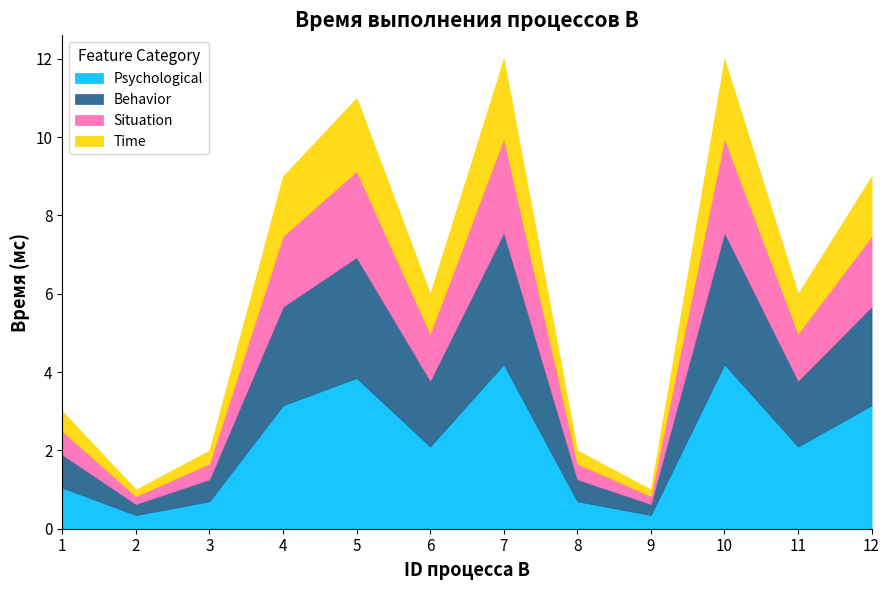

True or false: the data has more than 0 interior local peaks.

True